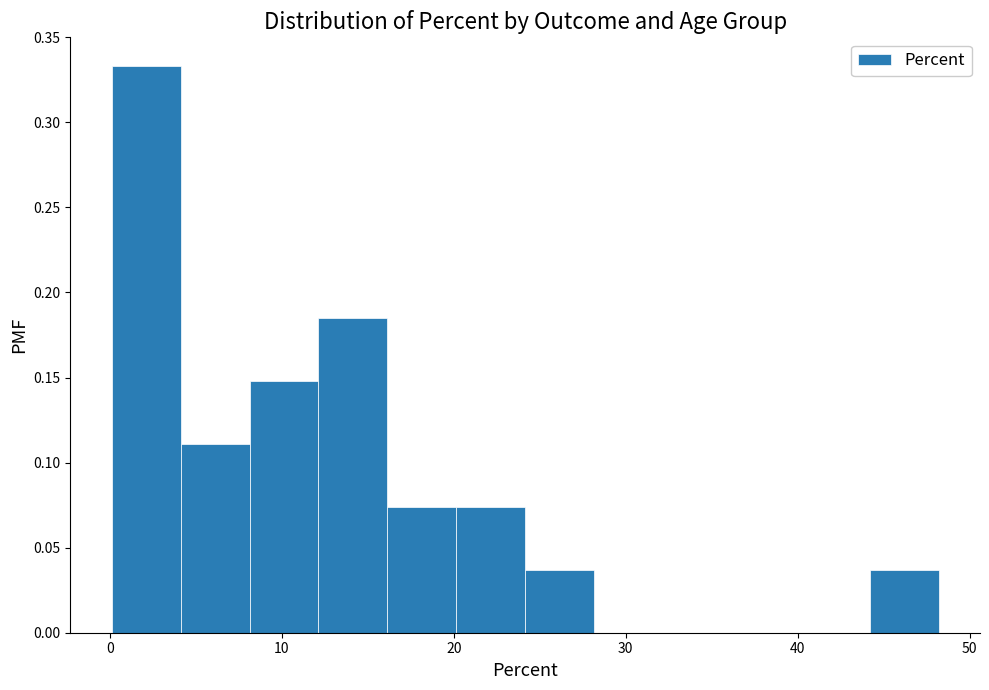

Over which range of the x-axis is the bar tallest?

0 to 4